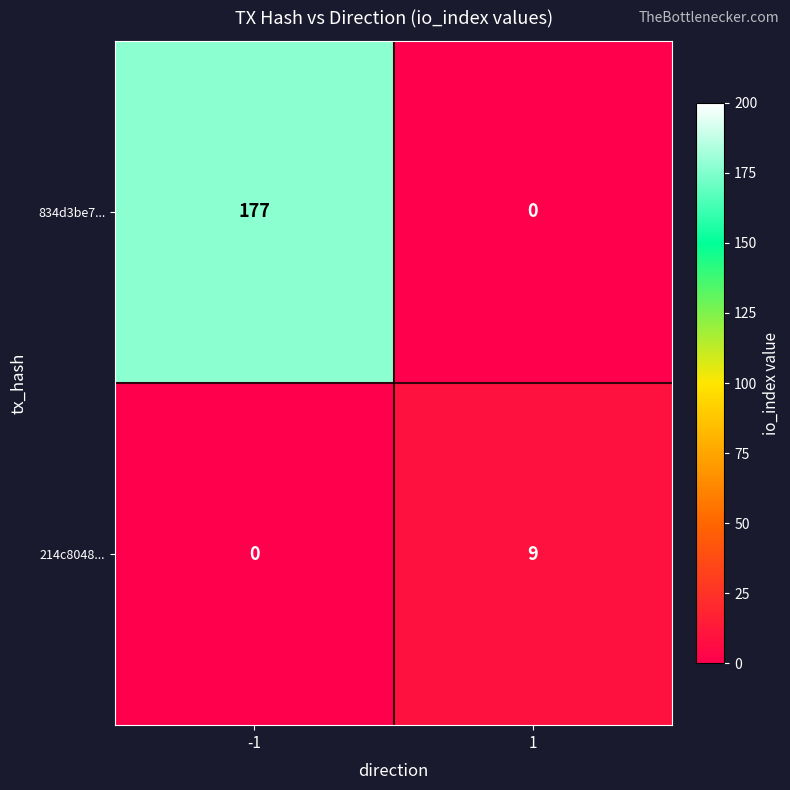

Which series has the largest total across all categories?

834d3be7...